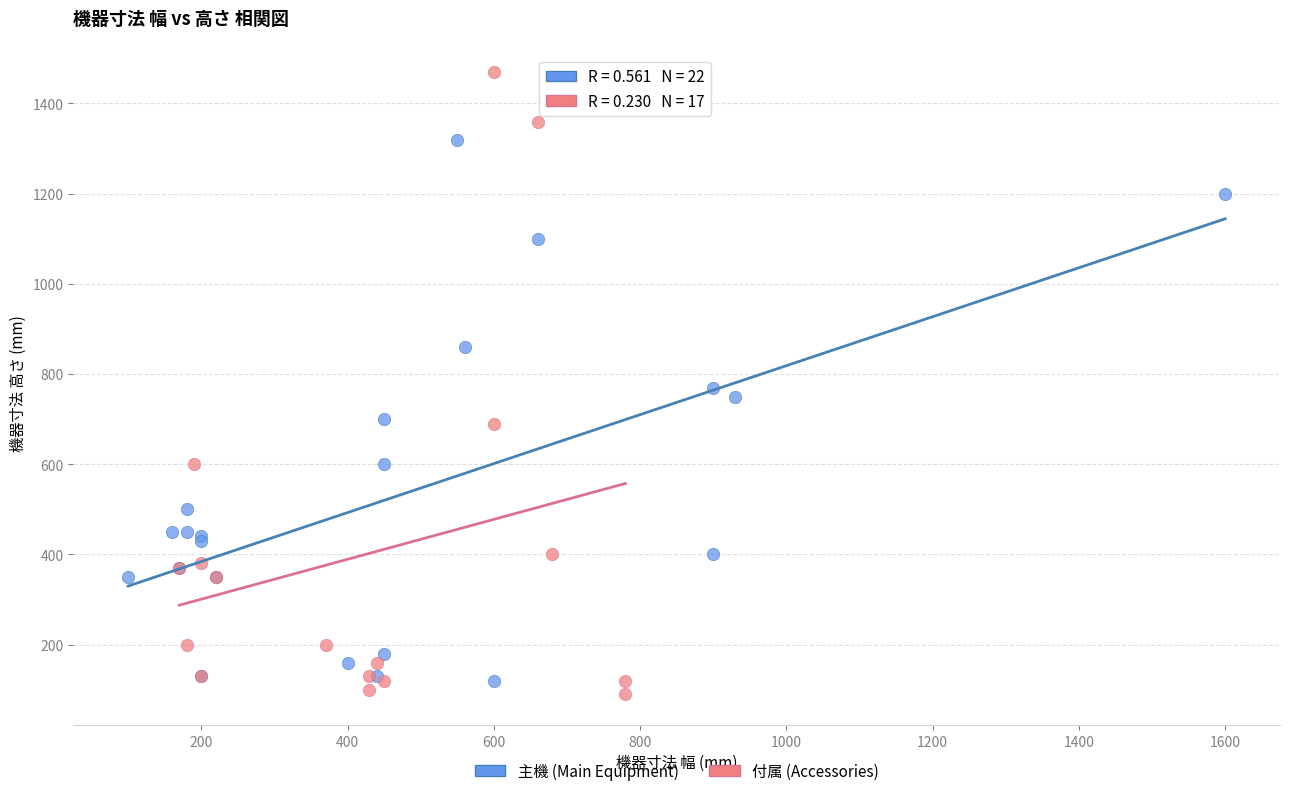

Which series contains the highest Y value?

付属 (Accessories)